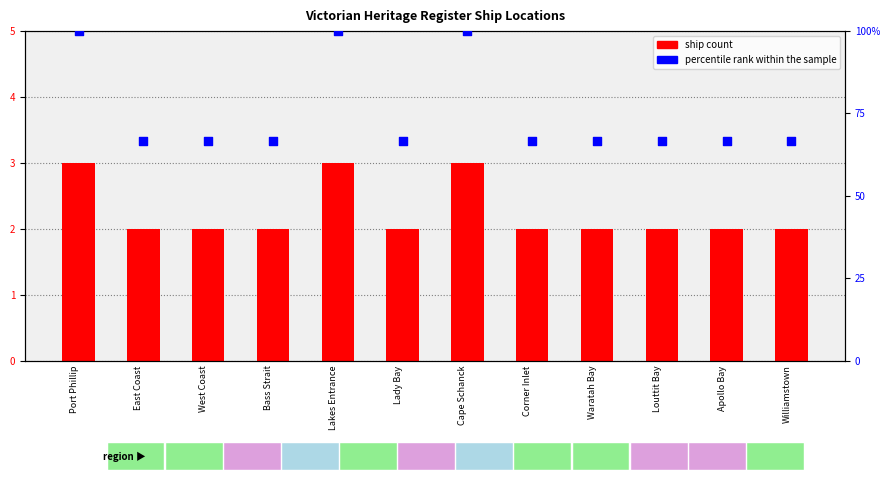

At how many categories does at least one series exceed 24?

12